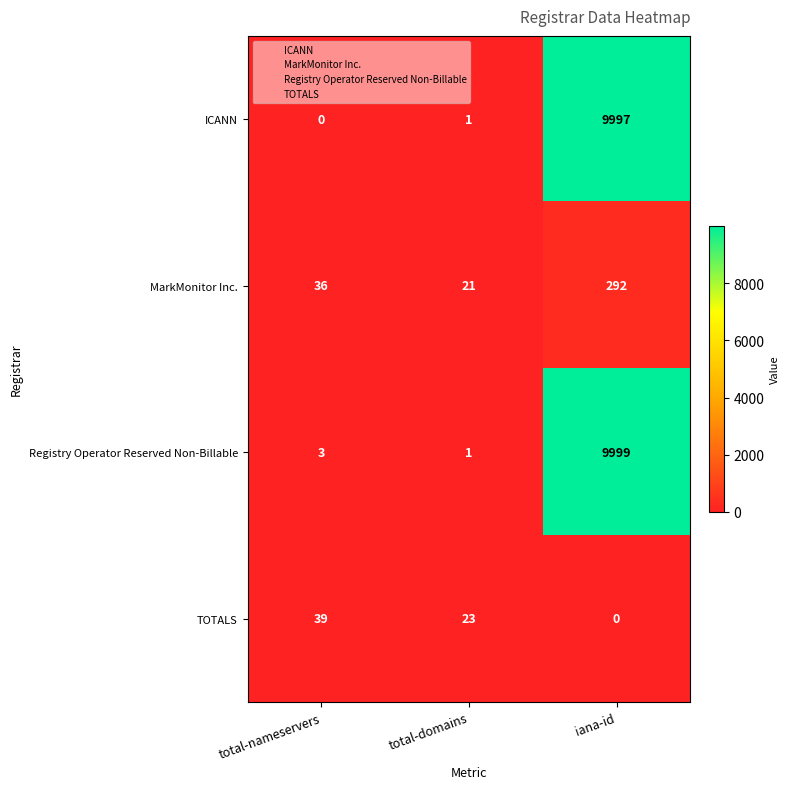

What is the greatest value displayed?

9999